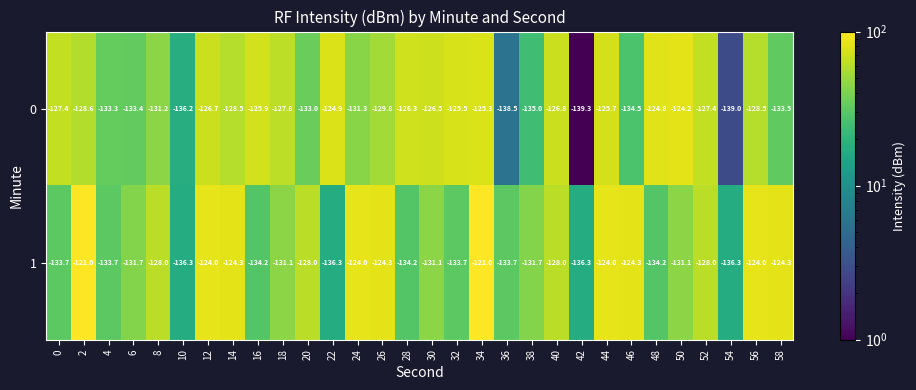

The value of 0 at 22 is -124.9. True or false?

True